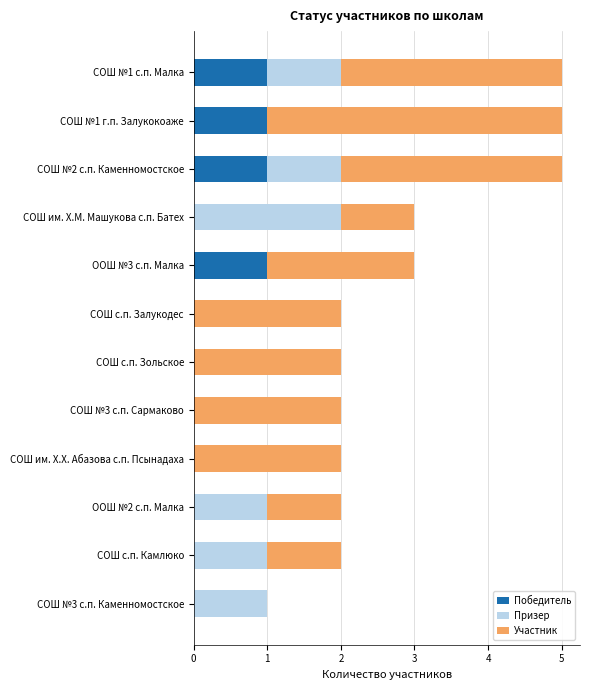

What is the total value across all series at СОШ им. Х.М. Машукова с.п. Батех?

3